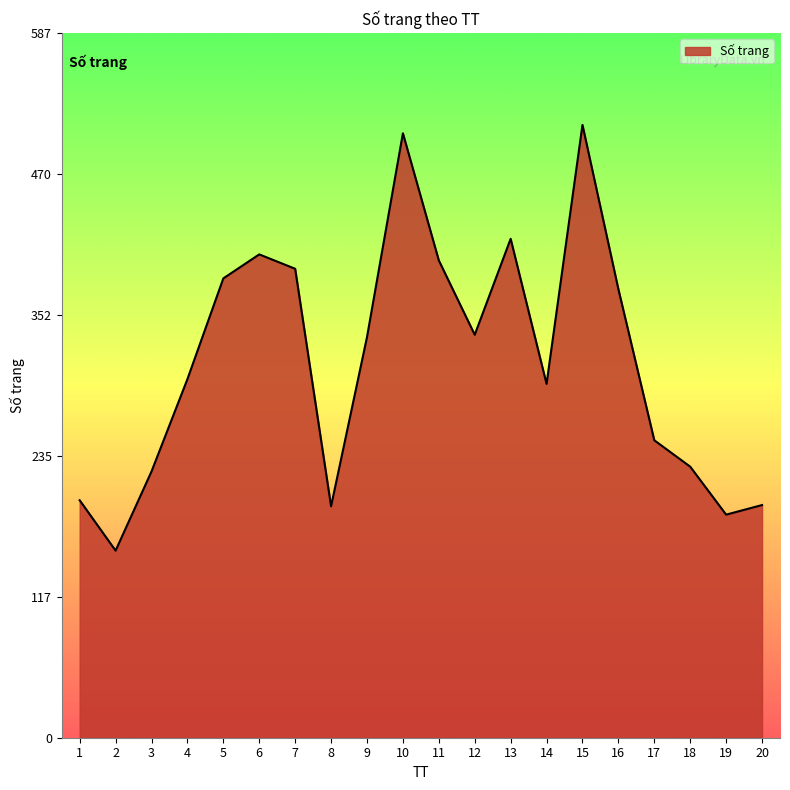

Is it true that the value at 12 is 336?

True